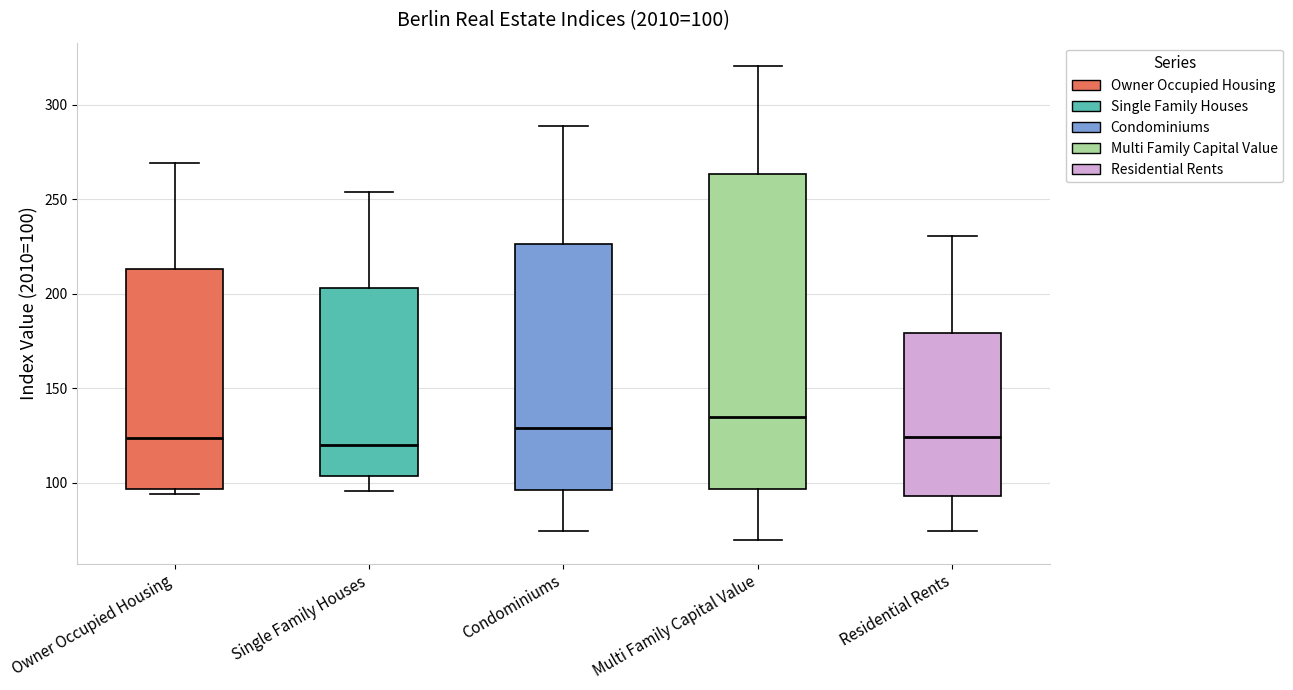

Comparing the boxes themselves (not the whiskers), which one is the tallest?

Multi Family Capital Value